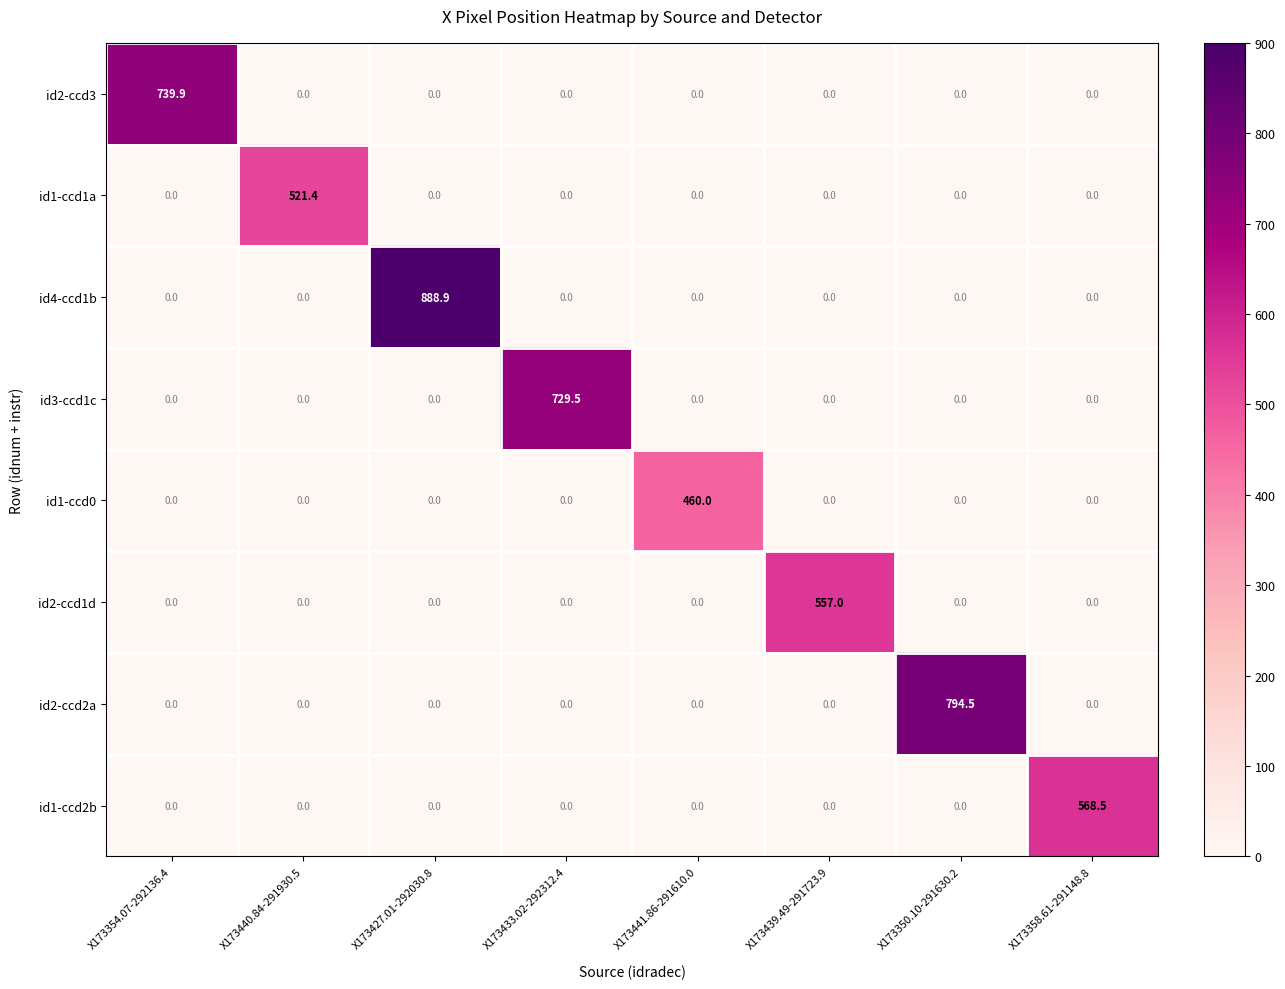

Between X173427.01-292030.8 and X173433.02-292312.4, which series saw the biggest shift?

id4-ccd1b